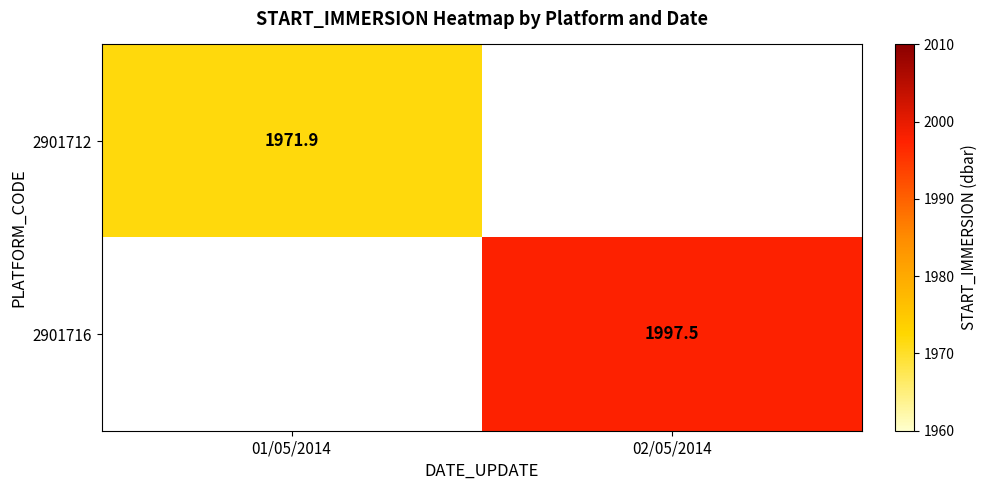

The 2901716 series shows 1997.5 at 02/05/2014. True or false?

True